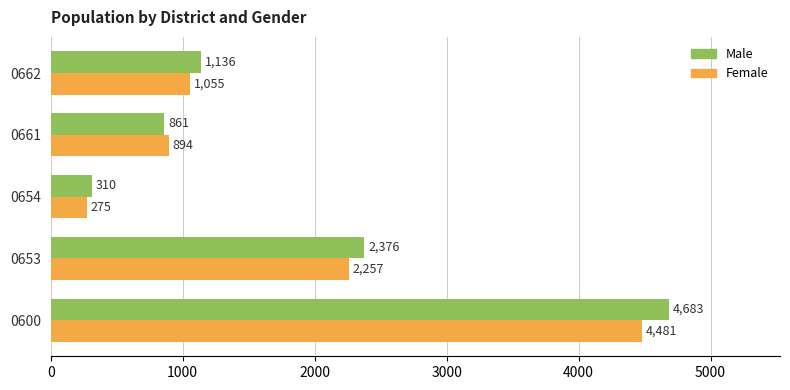

Which series has the largest total across all categories?

Male